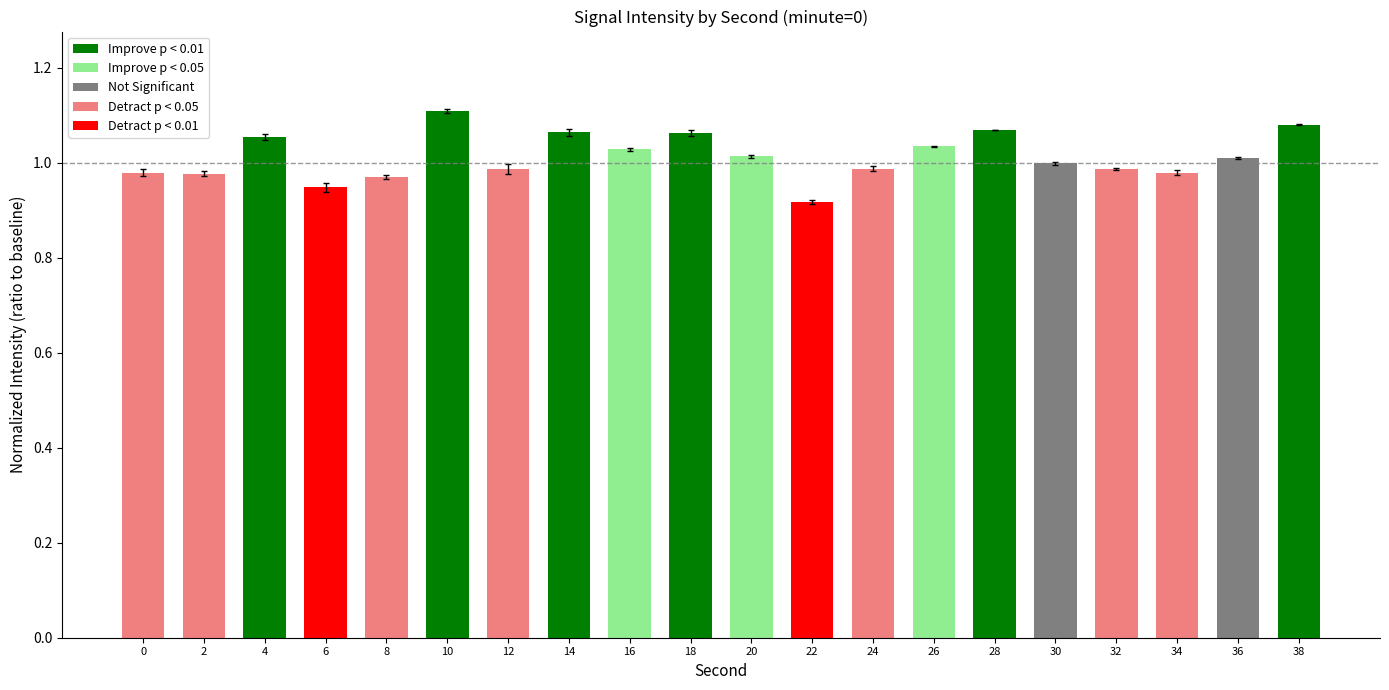

Where does the data first go above 1?

4